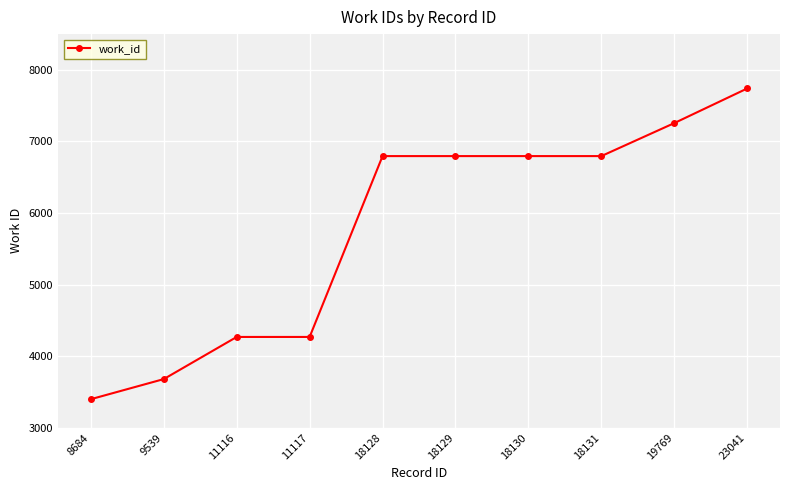

Which has a higher value, 19769 or 18130?

19769